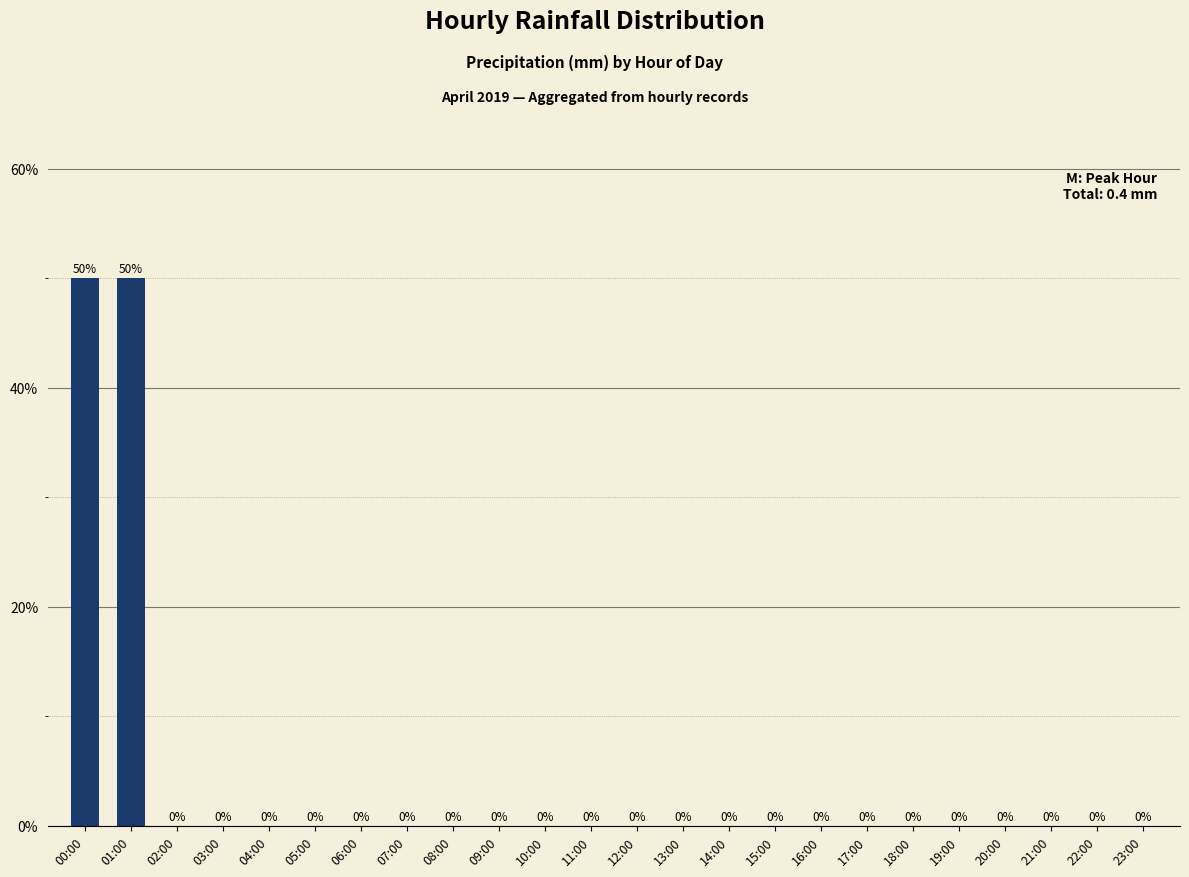

The chart shows a value of 0 at 10:00. True or false?

True